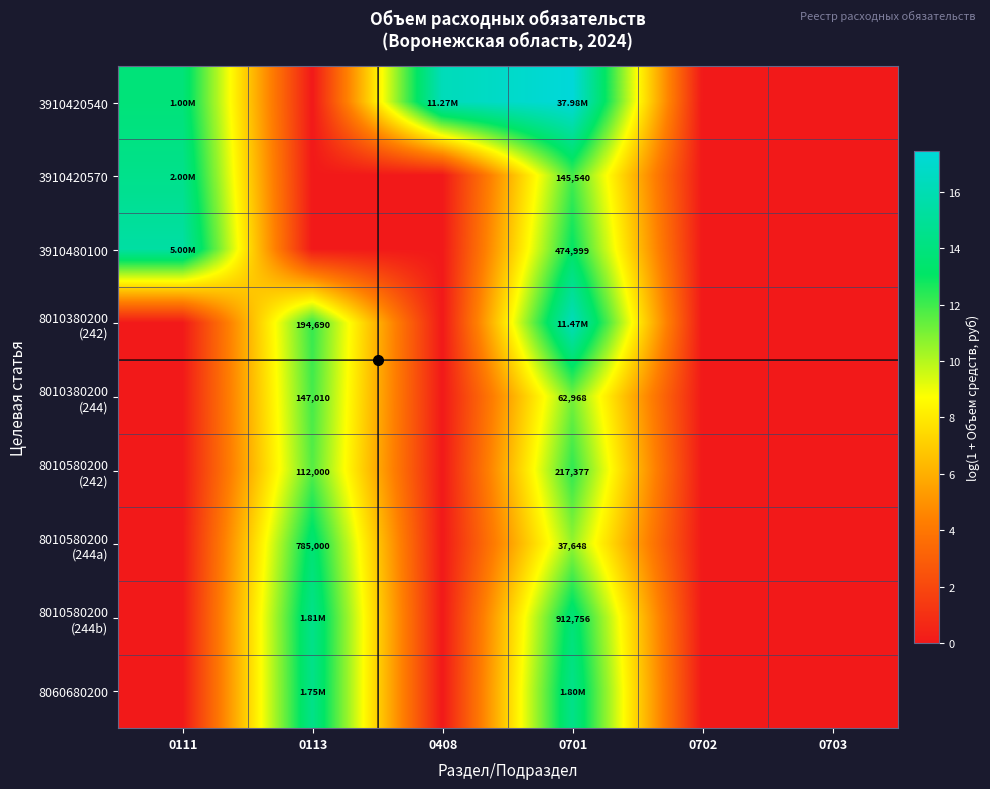

How many values in 8010580200 (244b) are above zero?

2